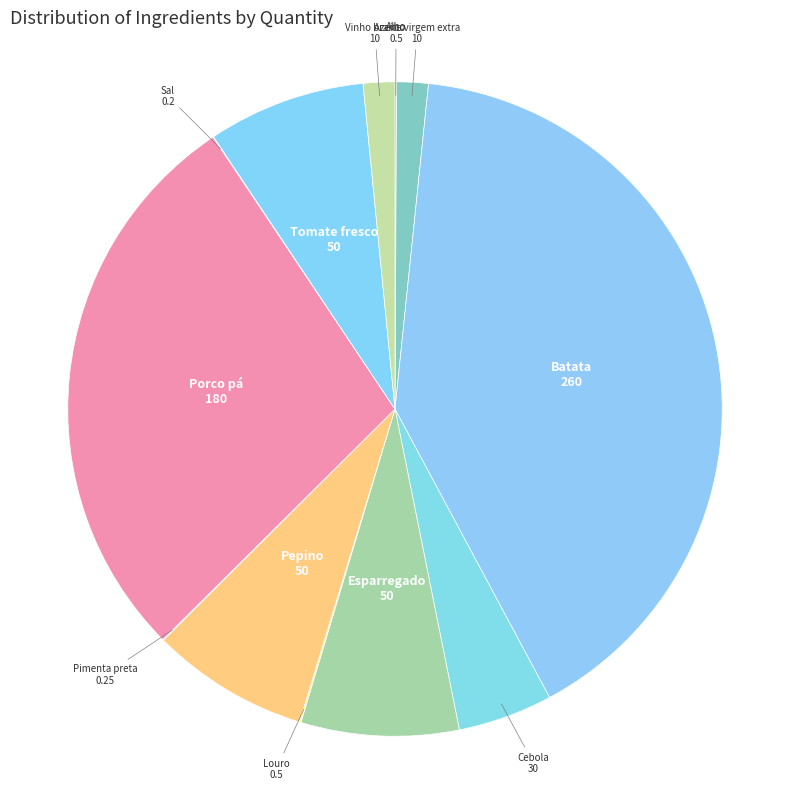

Which slice is the largest?

Batata